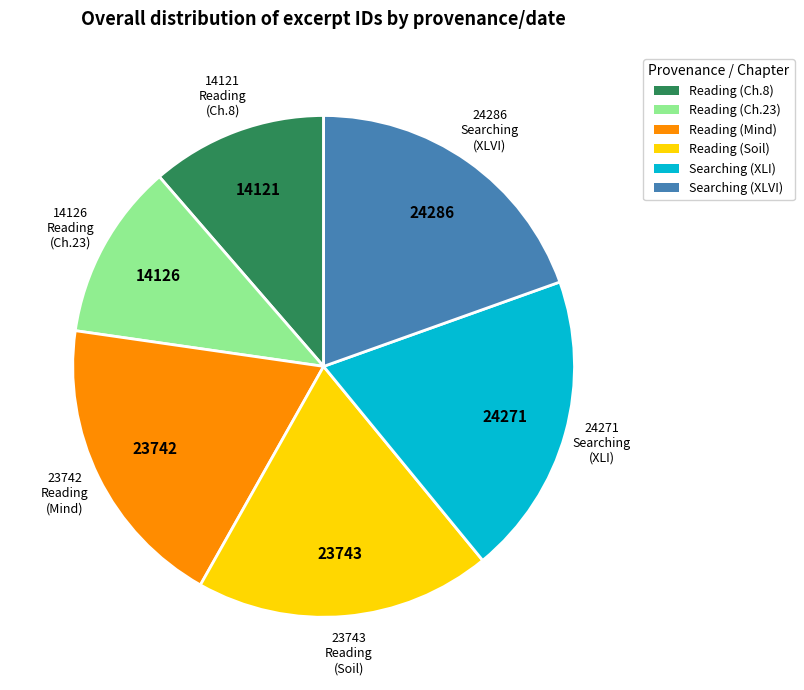

Is there any slice that represents more than half of the pie?

No